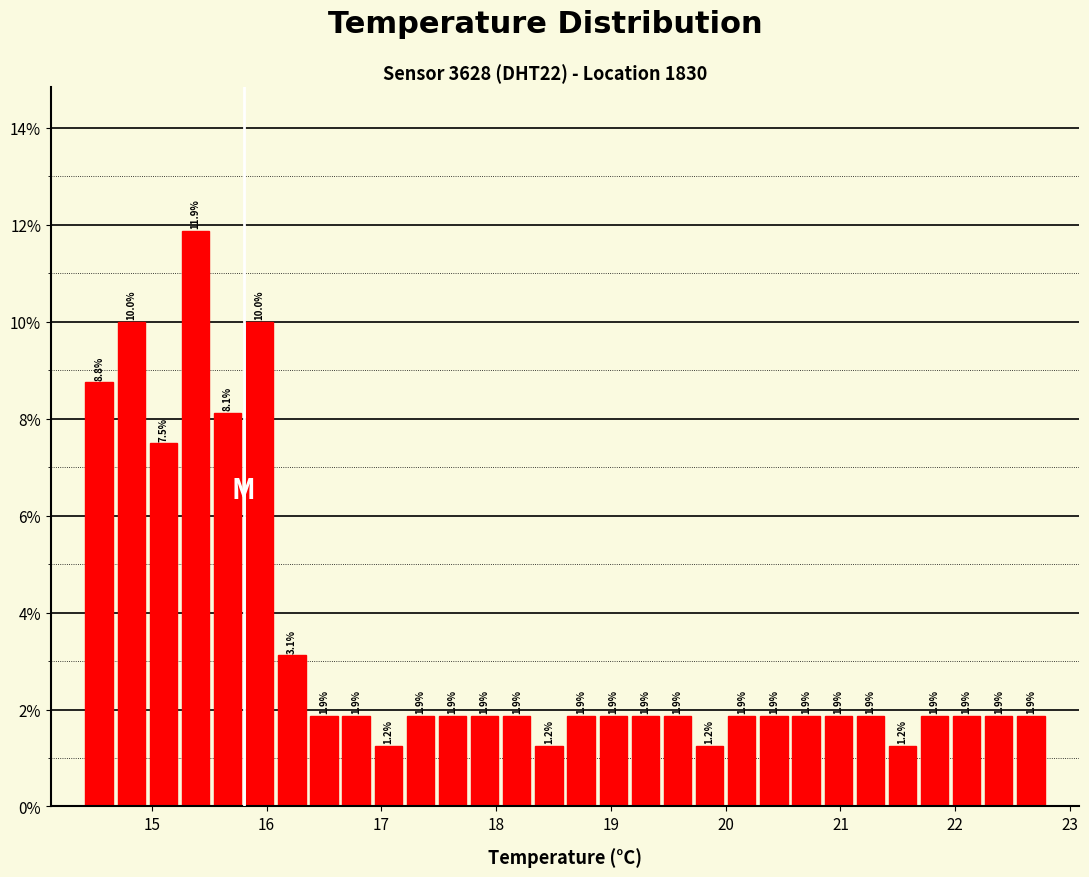

Read against the x-axis, roughly where is the centre of the tallest bar?

15.4